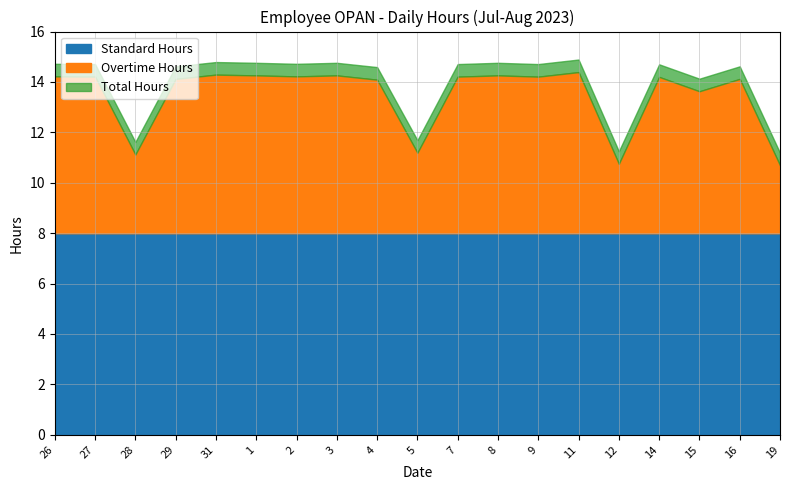

Is it true that Standard Hours equals 8.0 at 29?

True